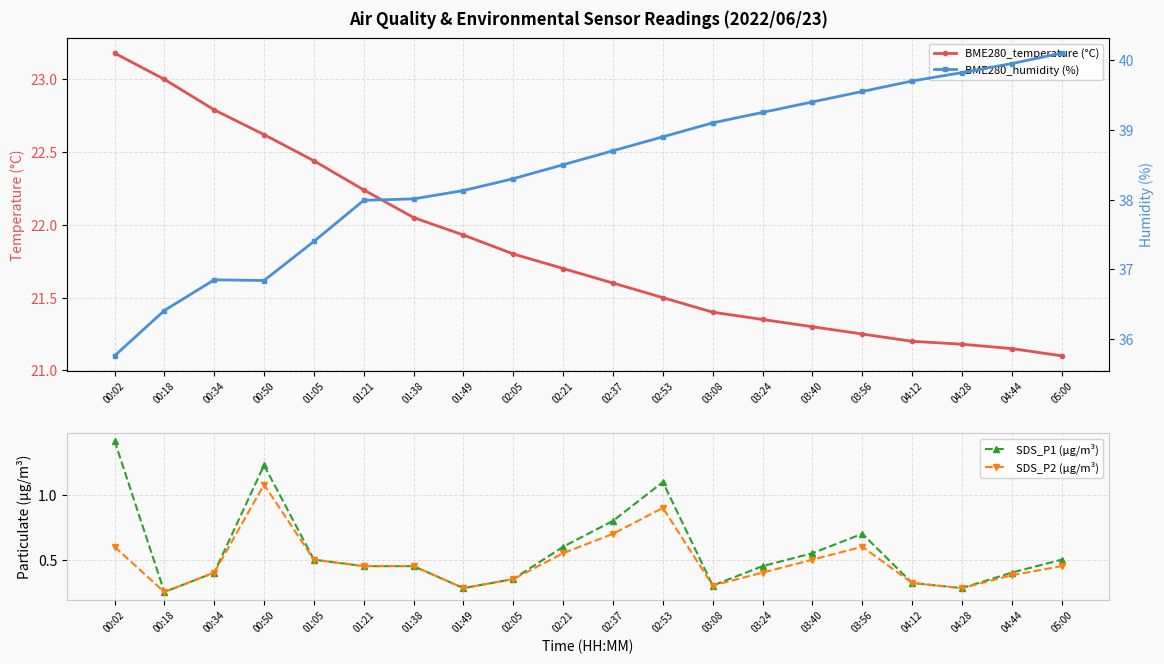

True or false: BME280_temperature (°C) has a value of 34.8 at 04:44.

False